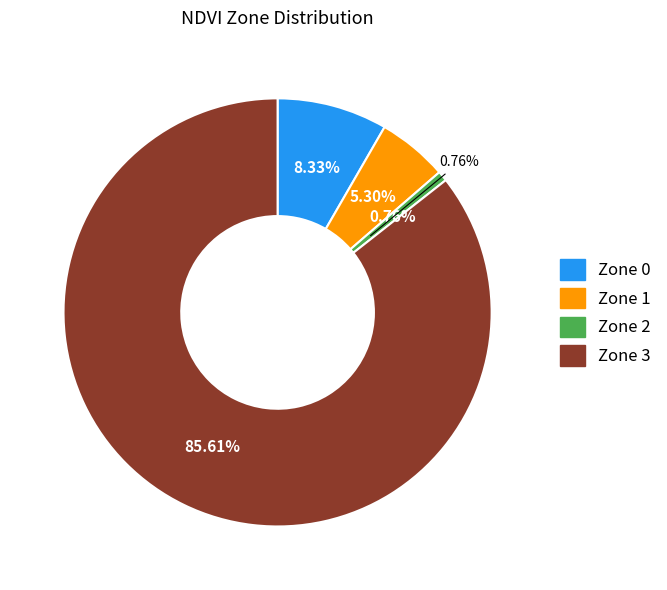

To the nearest percent, what is the combined percentage of Zone 3 and Zone 0?

94%